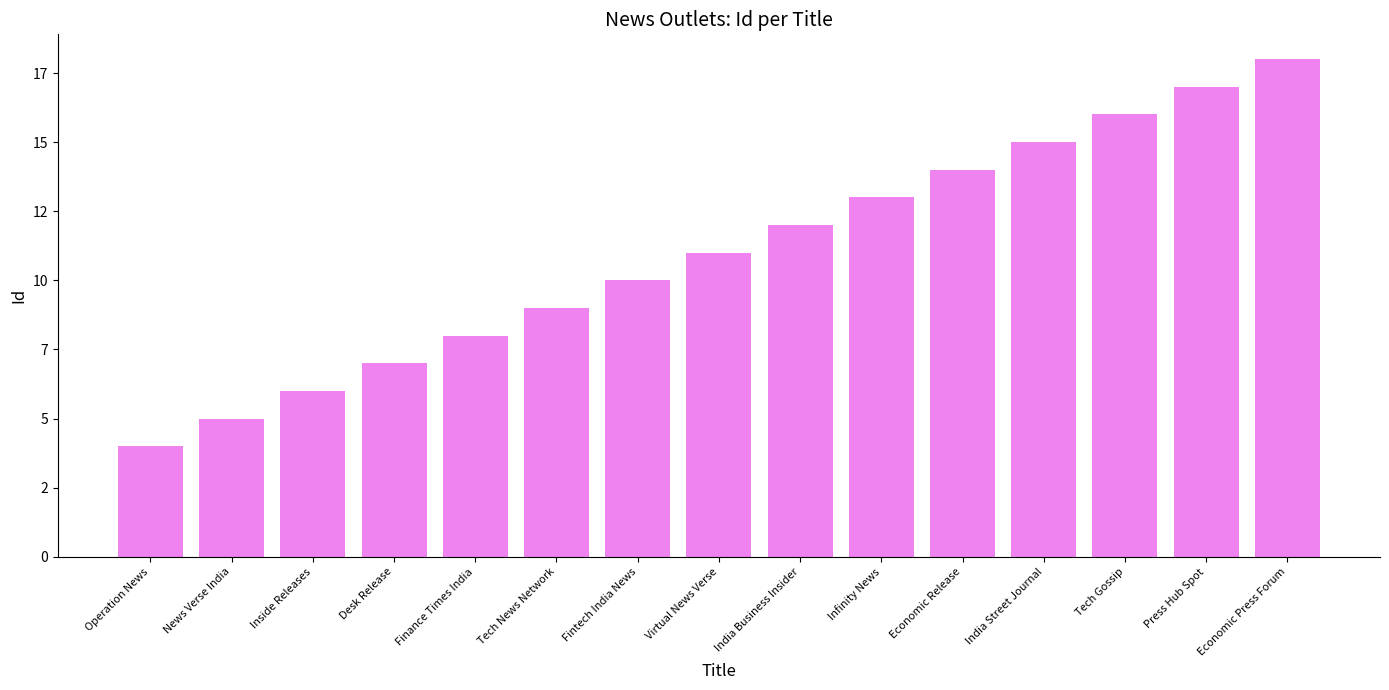

What is the label of the 13th bar from the left?

Tech Gossip